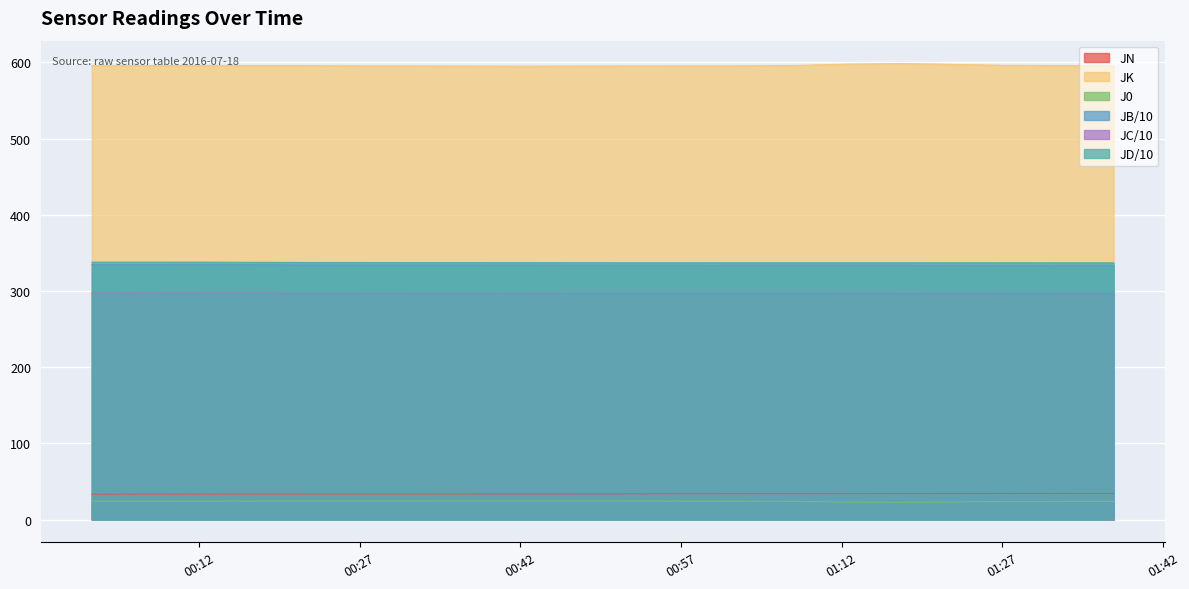

Is the value of JK at 2016-07-18 01:07:16 greater than the value of JD at 2016-07-18 00:07:01?

Yes